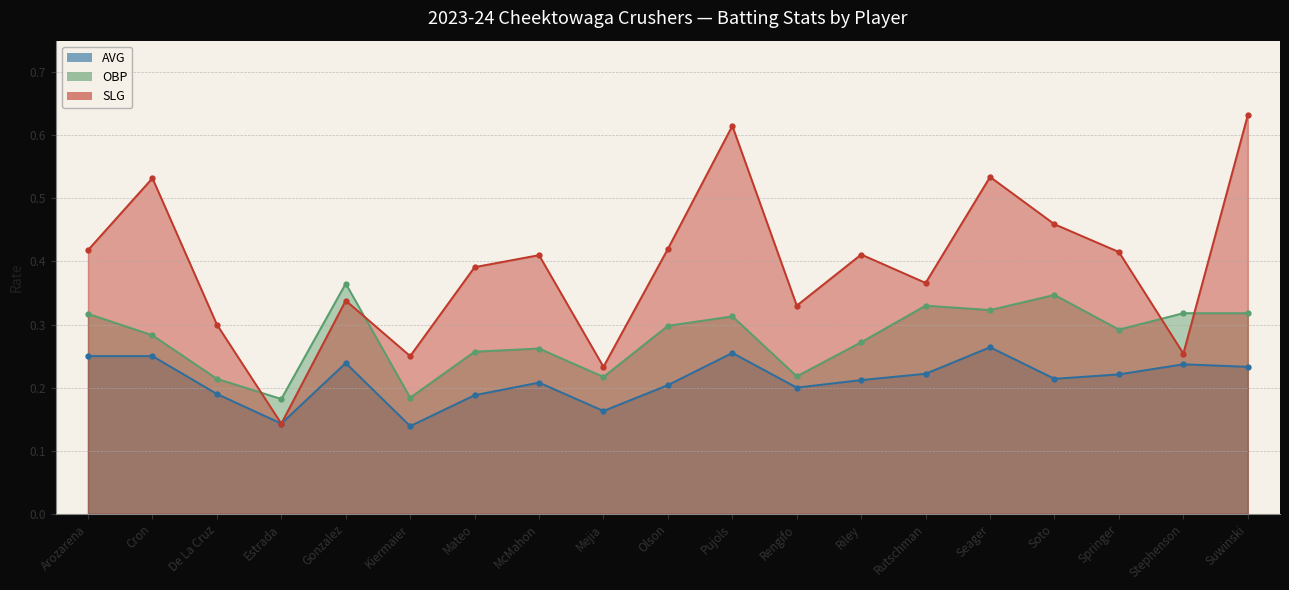

The SLG series shows 0.5 at Rutschman. True or false?

False